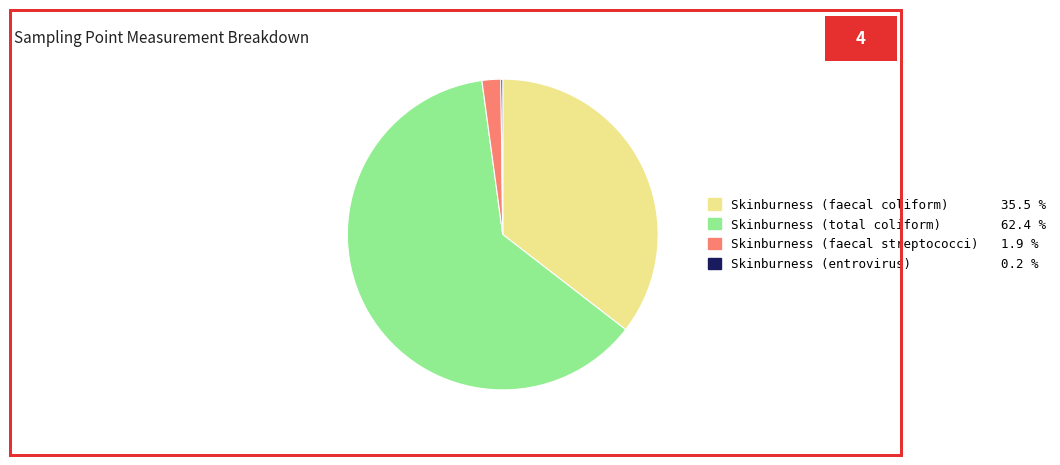

Which slice is the largest?

Skinburness (total coliform)